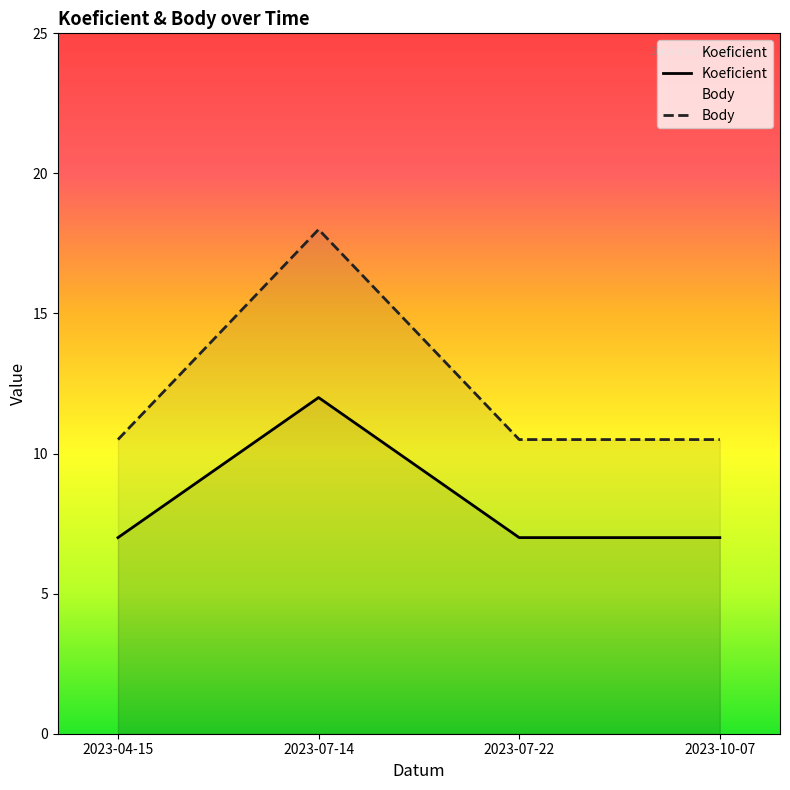

What is the sum of all Koeficient values?

33.0